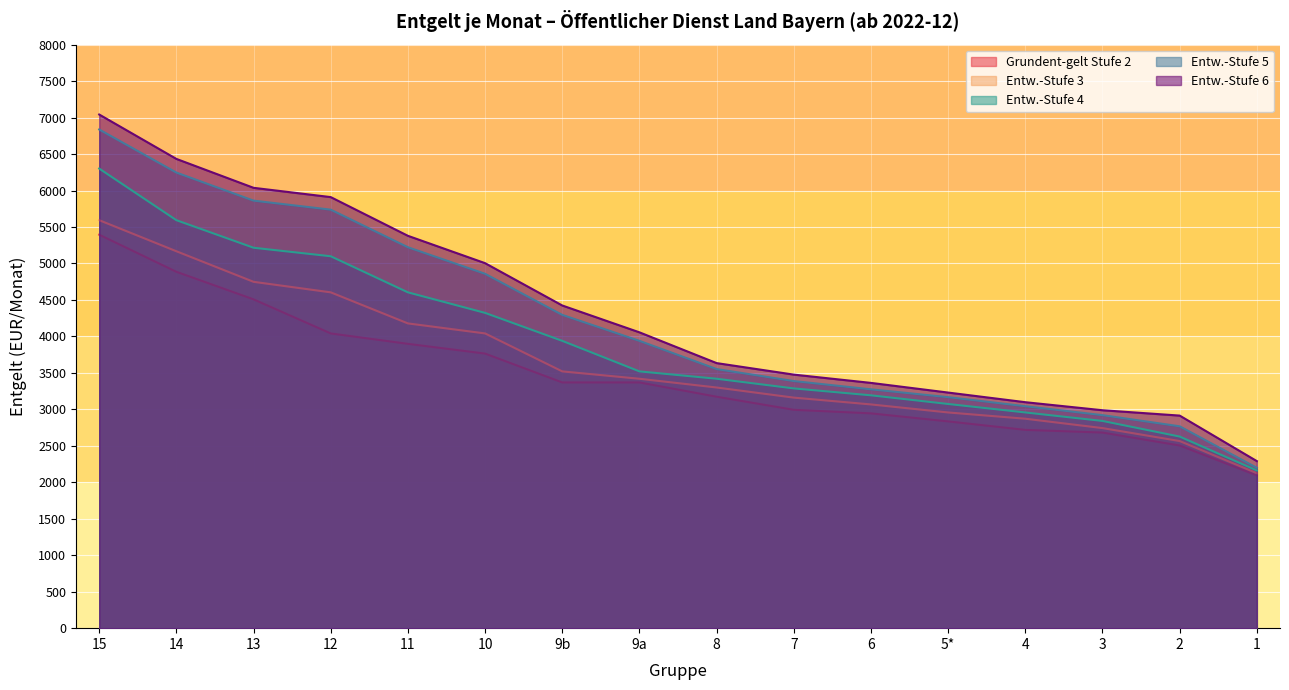

How many data points in Entw.-Stufe 5 are less than 3939?

8